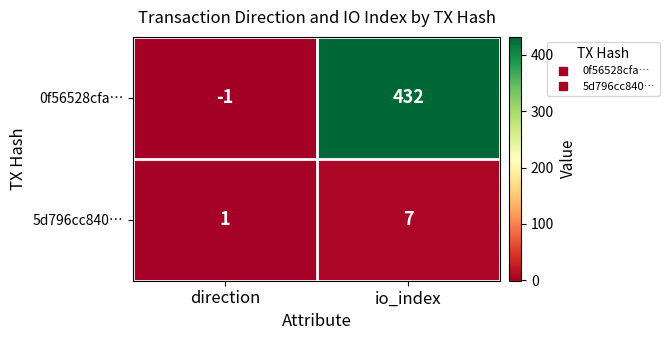

Which series has the widest spread of values?

0f56528cfa…